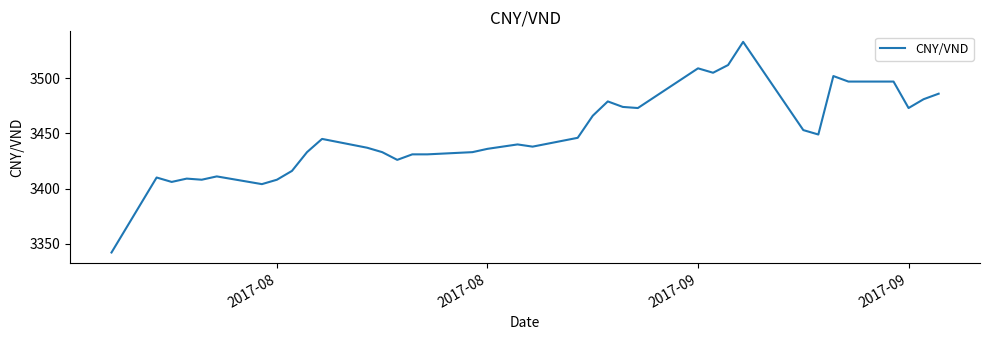

What is the difference between the maximum and minimum values?

191